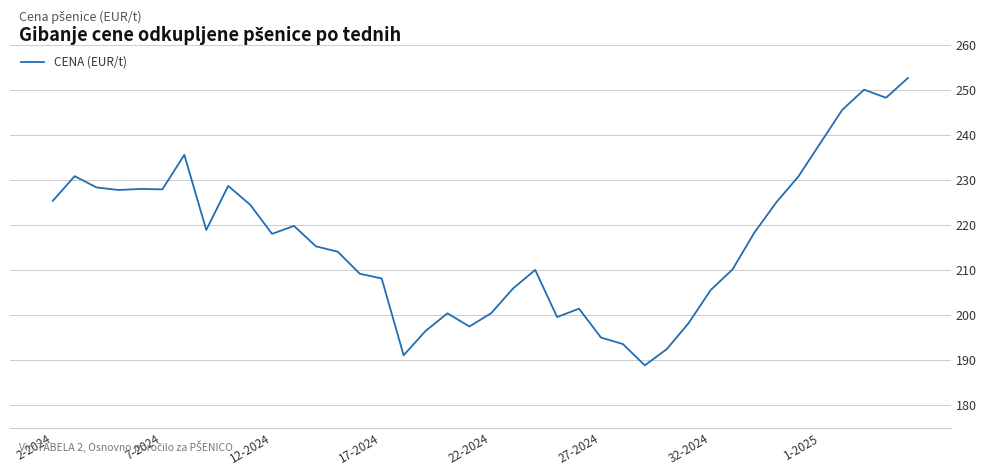

What is the minimum value shown in the chart?

188.9